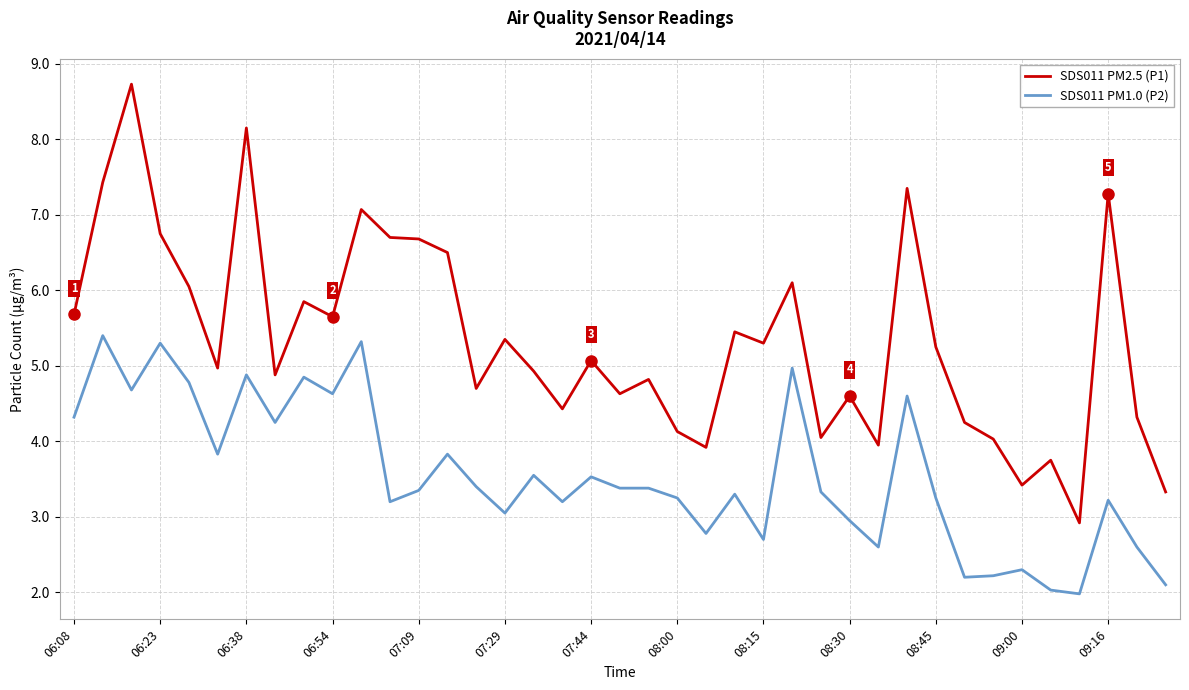

True or false: SDS011 PM1.0 (P2) and SDS011 PM2.5 (P1) cross at least once.

False